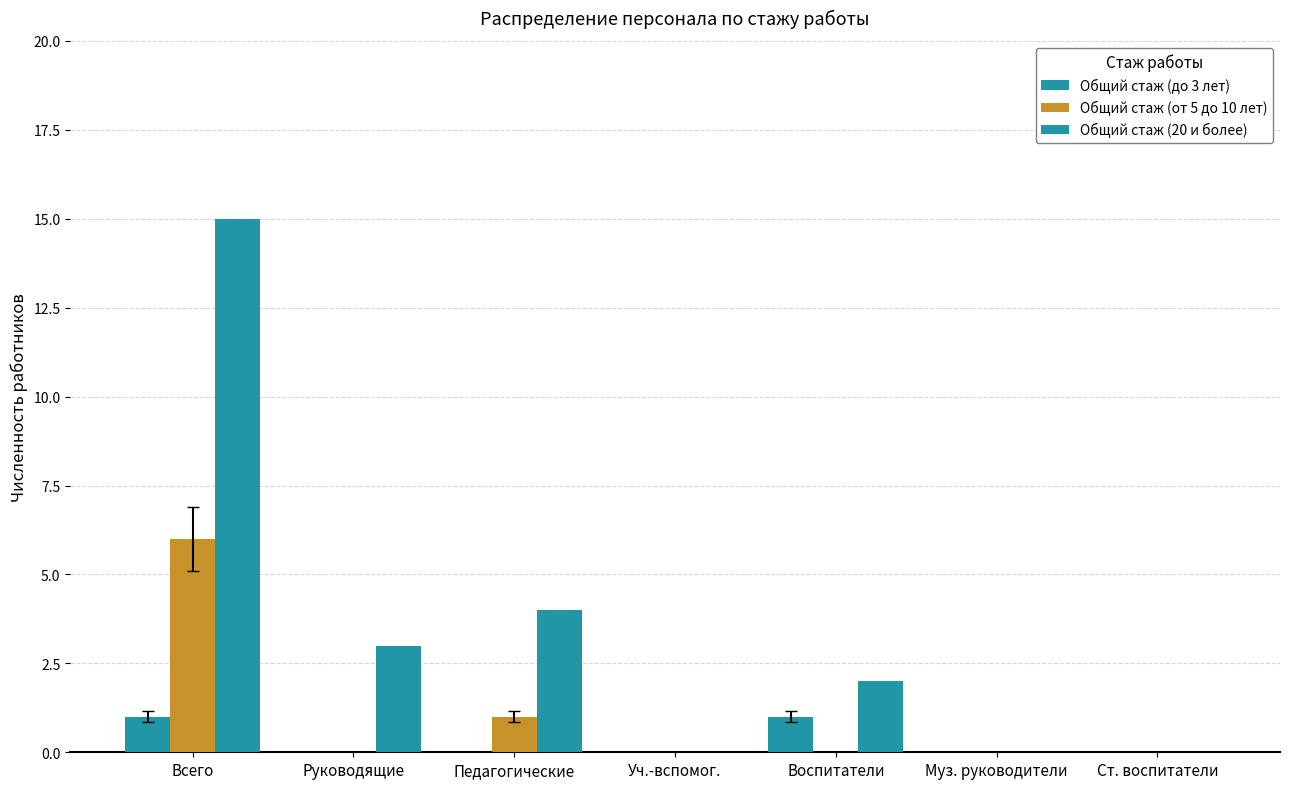

Which series has the largest total across all categories?

Общий стаж (20 и более)